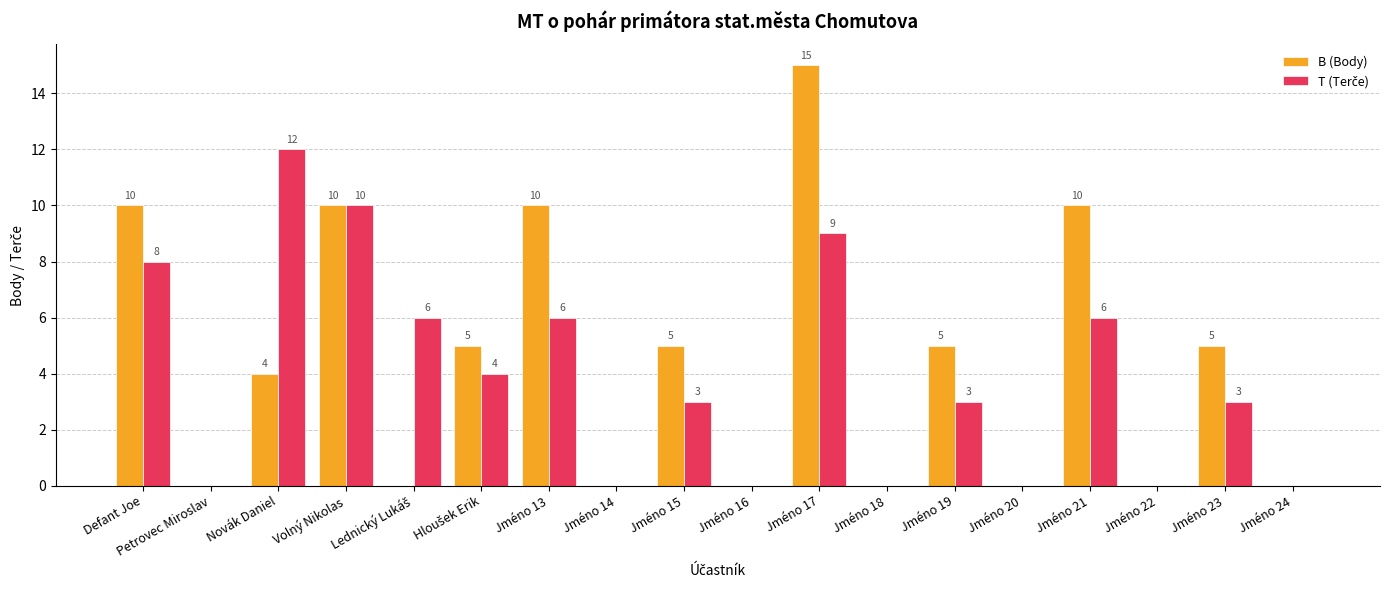

At which category is the sum across all series the highest?

Jméno 17